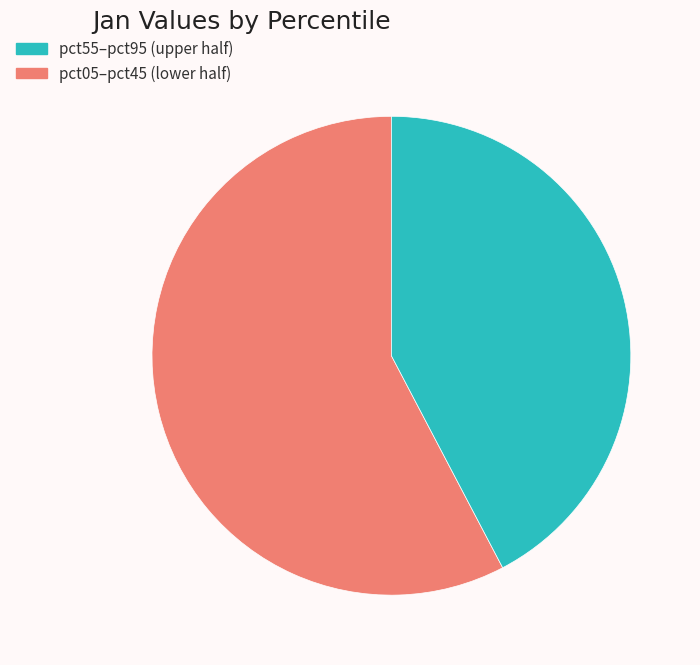

Does any single category account for the majority?

Yes